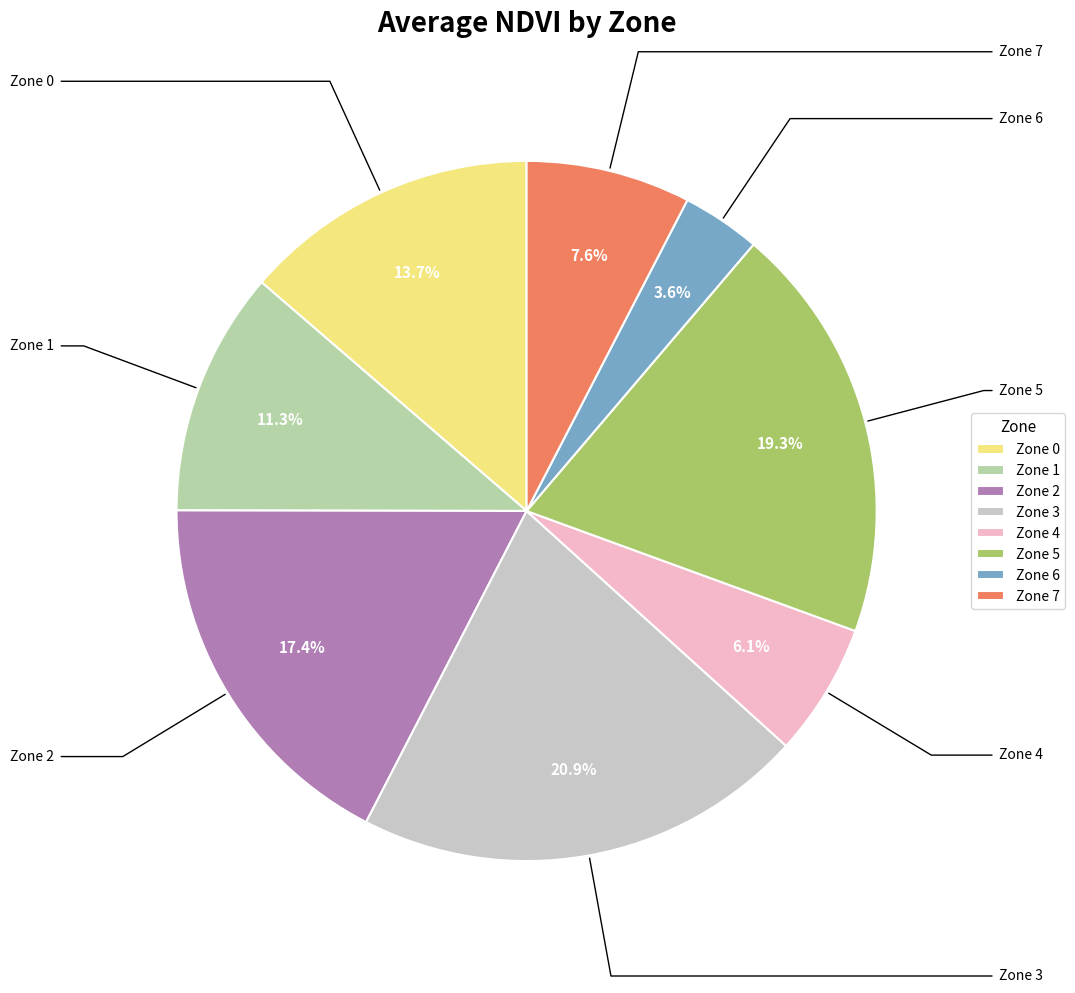

Rank the categories by value from lowest to highest.

Zone 6, Zone 4, Zone 7, Zone 1, Zone 0, Zone 2, Zone 5, Zone 3